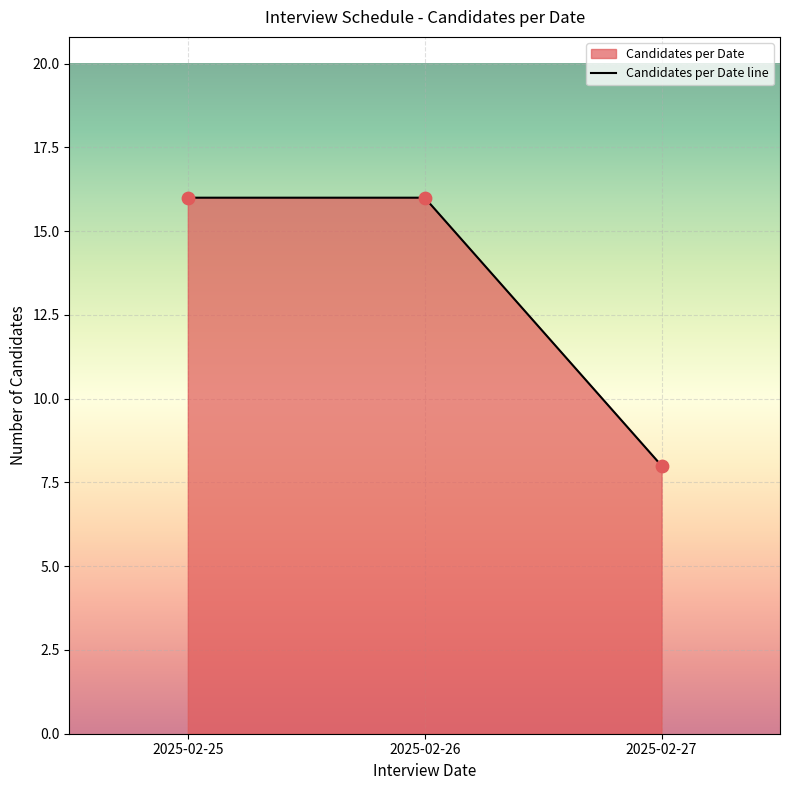

What is the change in value from 2025-02-25 to 2025-02-27?

-8